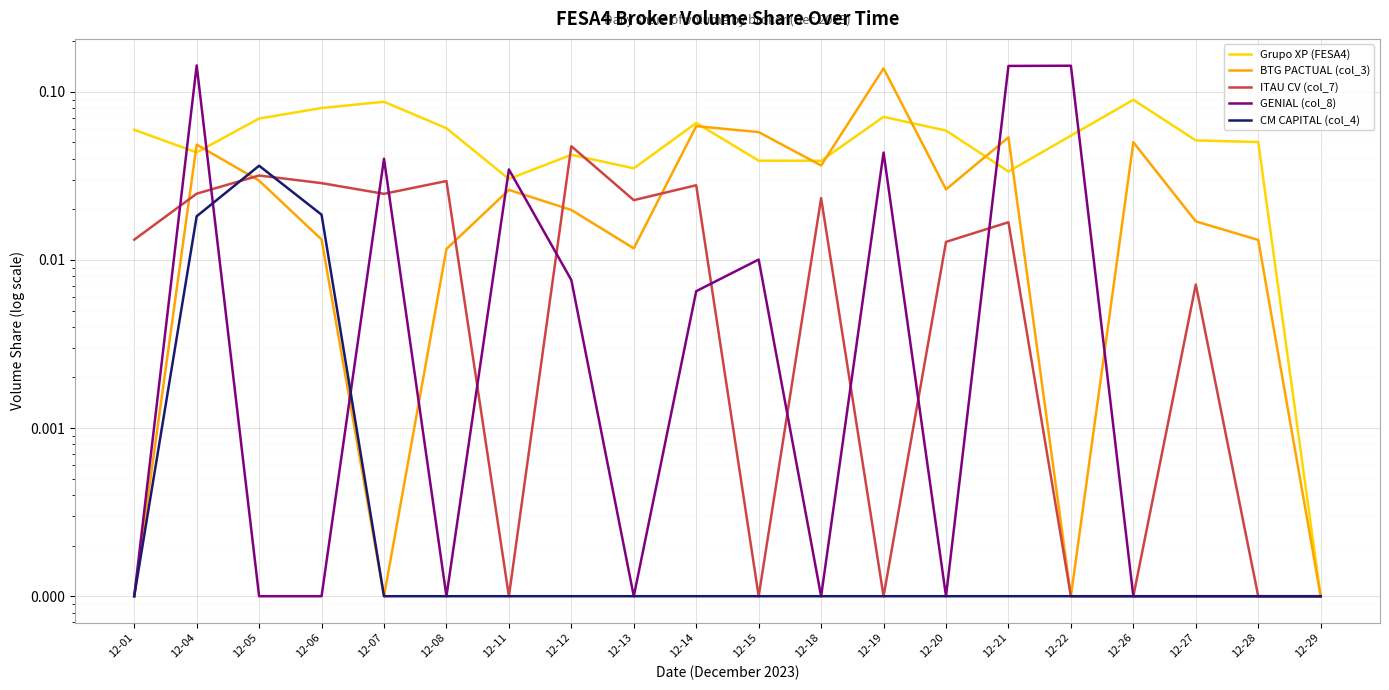

At 12-22, list the series in order from largest to smallest.

GENIAL (col_8), Grupo XP (FESA4), BTG PACTUAL (col_3), ITAU CV (col_7), CM CAPITAL (col_4)